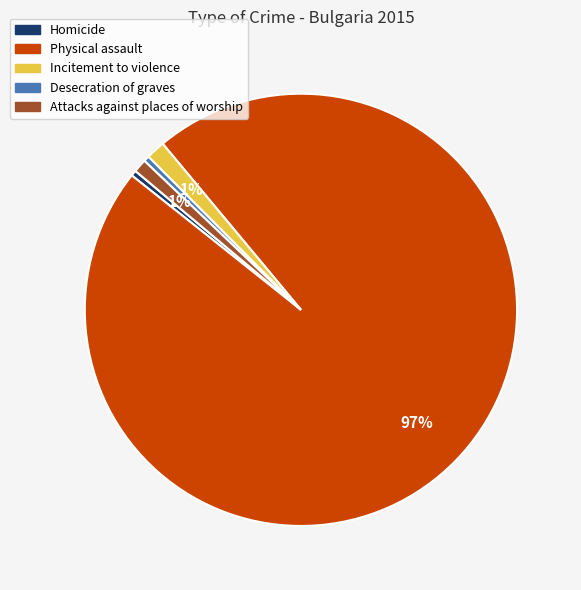

Combined, do Incitement to violence and Attacks against places of worship account for over 50%?

No